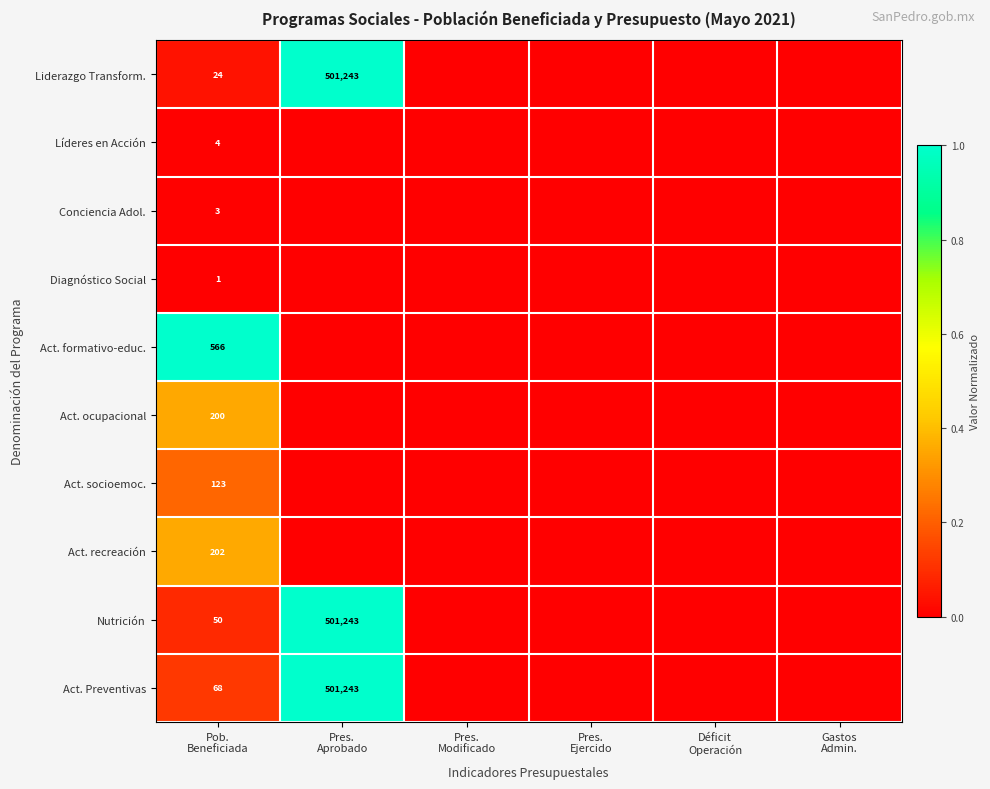

Is it true that Diagnóstico Social equals 0.0 at Gastos Admin.?

True